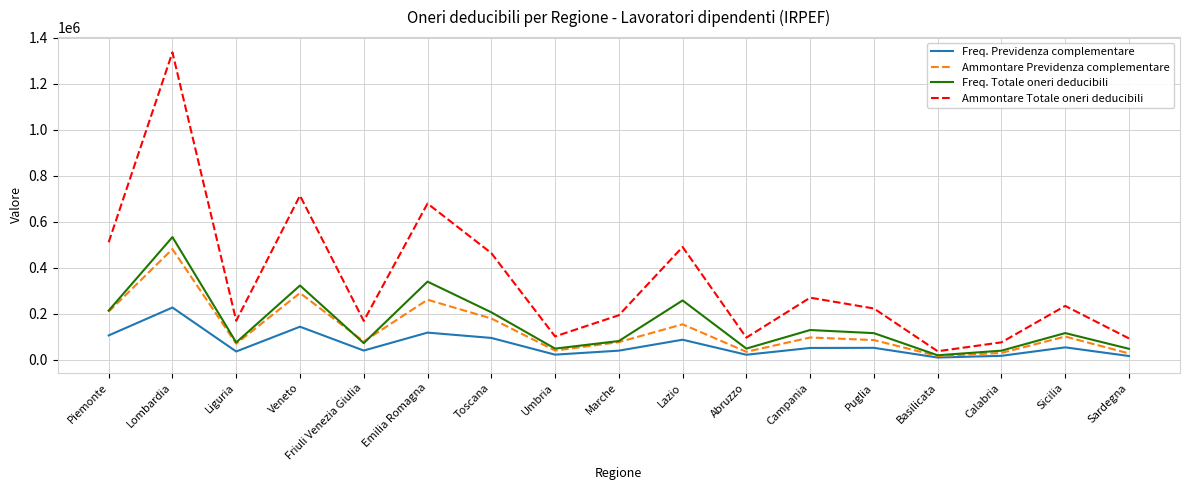

At which label does Ammontare Totale oneri deducibili first exceed 223084?

Piemonte